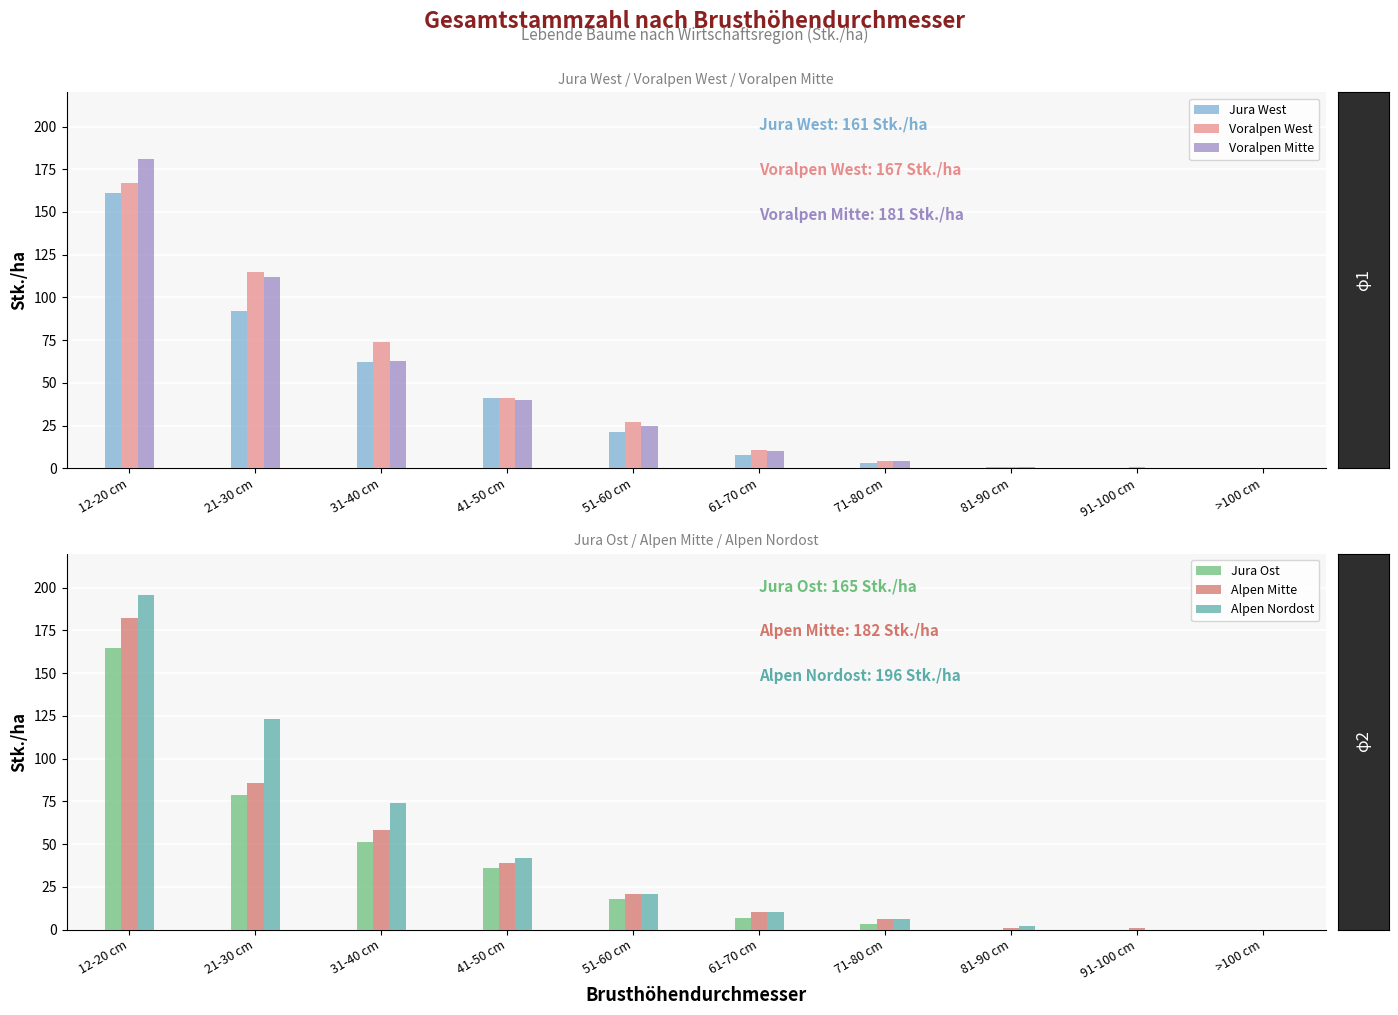

Are the bars grouped side by side (vs. stacked)?

Yes